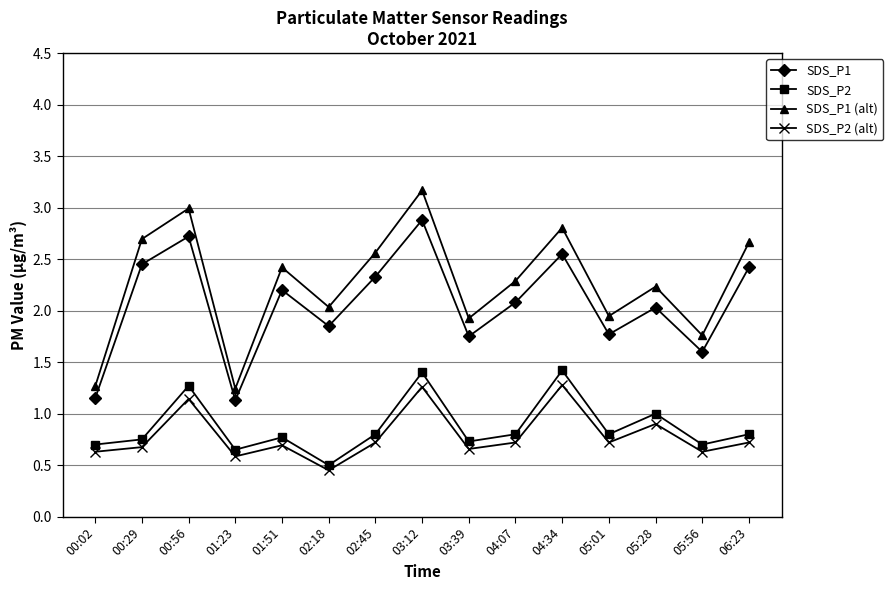

True or false: SDS_P1 (alt) and SDS_P1 intersect in this chart.

False